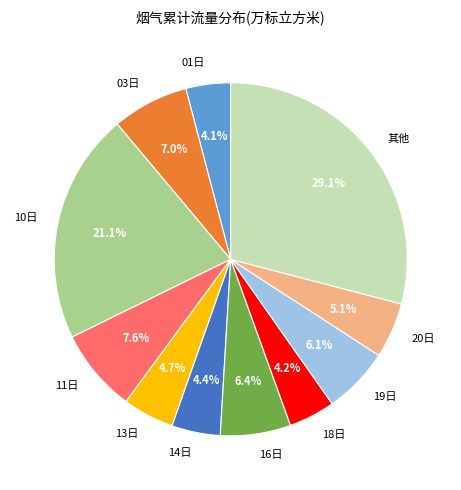

What is the ratio of the value at 20日 to the value at 16日?

0.8